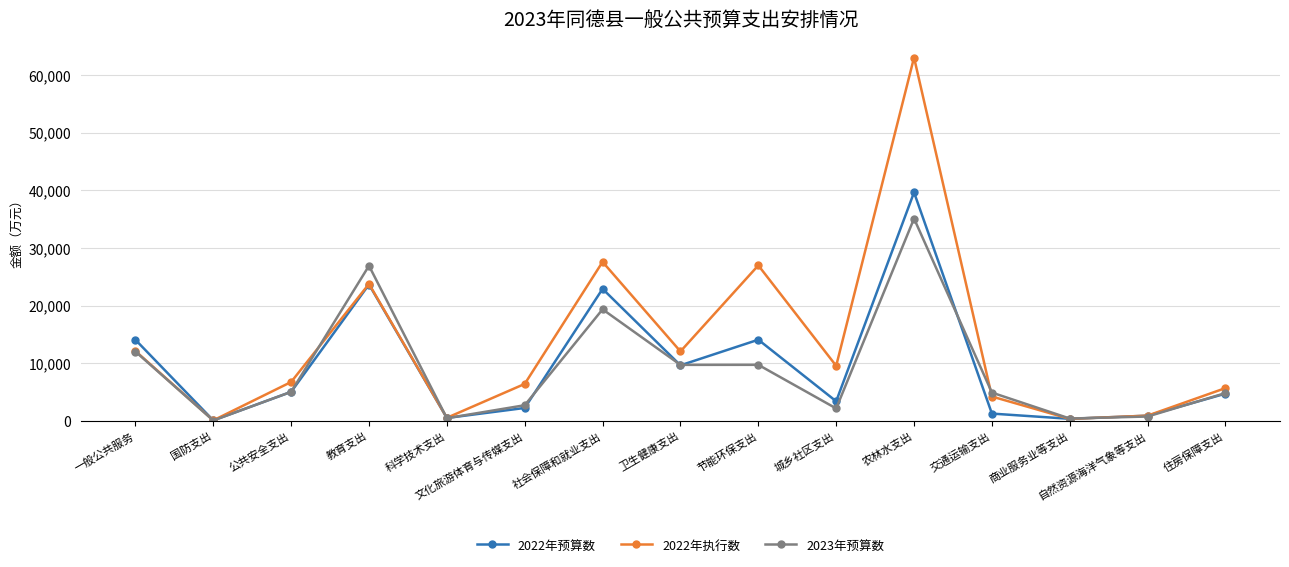

How many data points in 2022年预算数 are less than 4734?

7